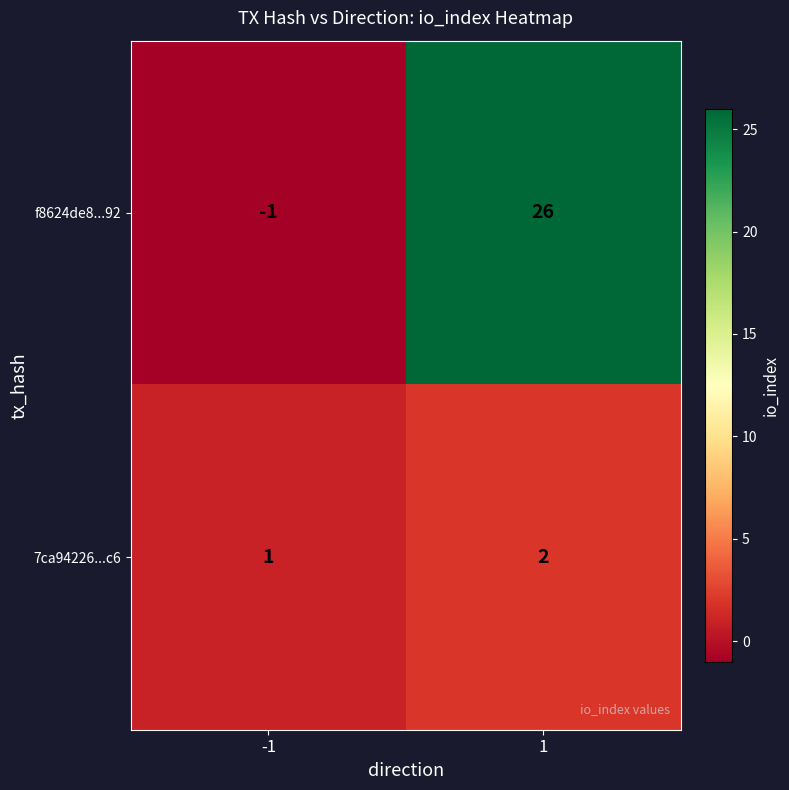

What is the total value across all series at 1?

28